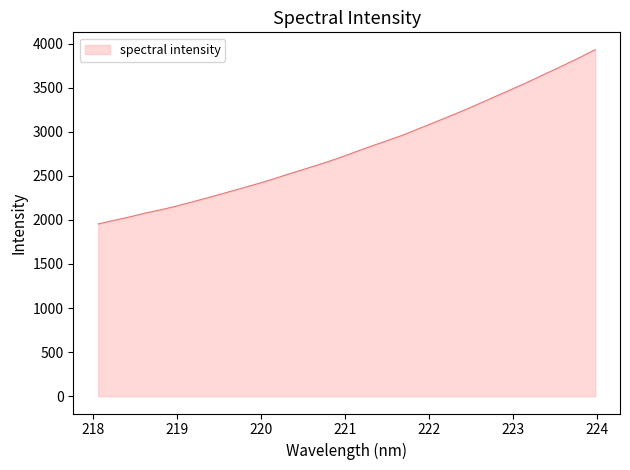

What is the maximum value shown in the chart?

3930.2